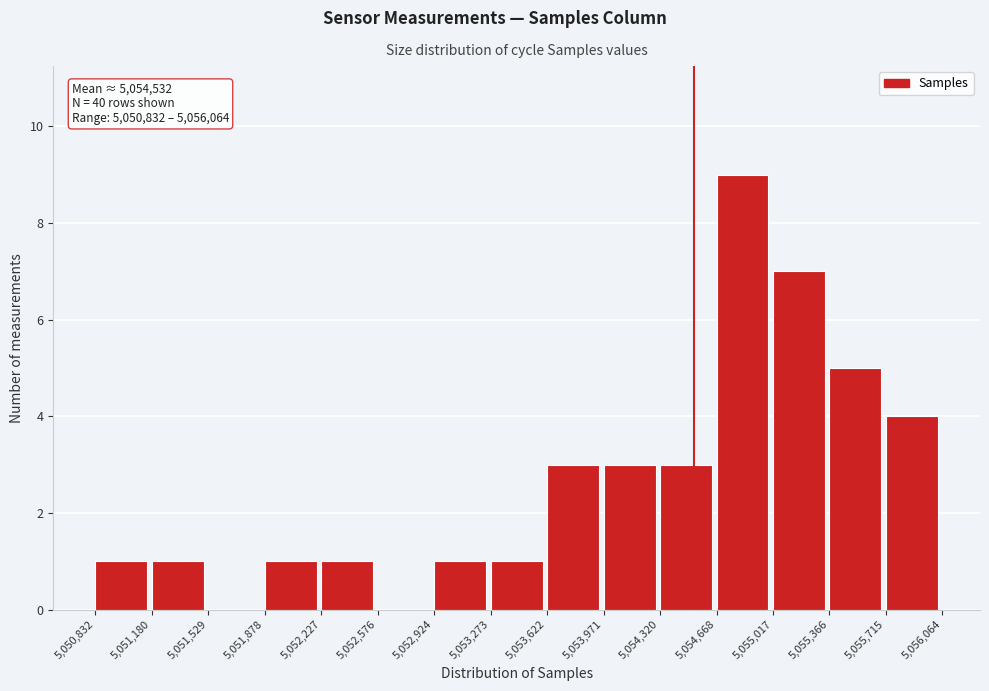

Over which range of the x-axis is the bar tallest?

5,054,668 to 5,055,017